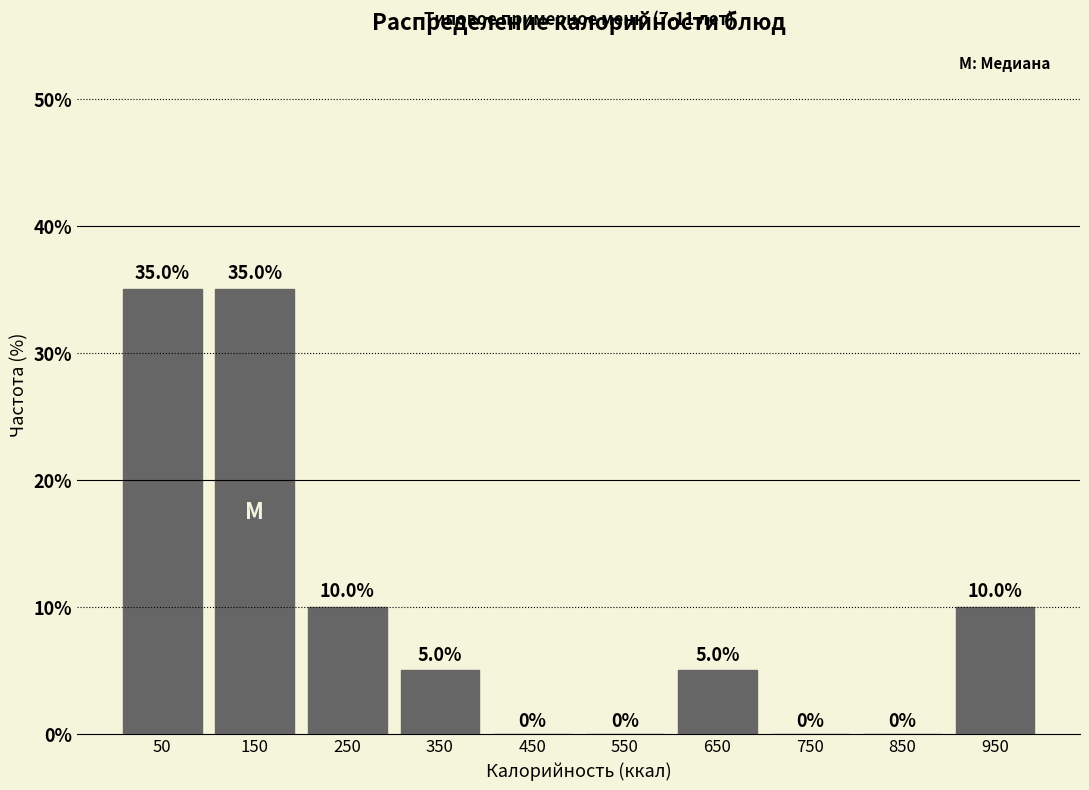

Reading left to right, list every bar in this chart as the range it spans on the x-axis followed by its height.

0 to 100: 35.0
100 to 200: 35.0
200 to 300: 10.0
300 to 400: 5.0
400 to 500: 0.0
500 to 600: 0.0
600 to 700: 5.0
700 to 800: 0.0
800 to 900: 0.0
900 to 1000: 10.0